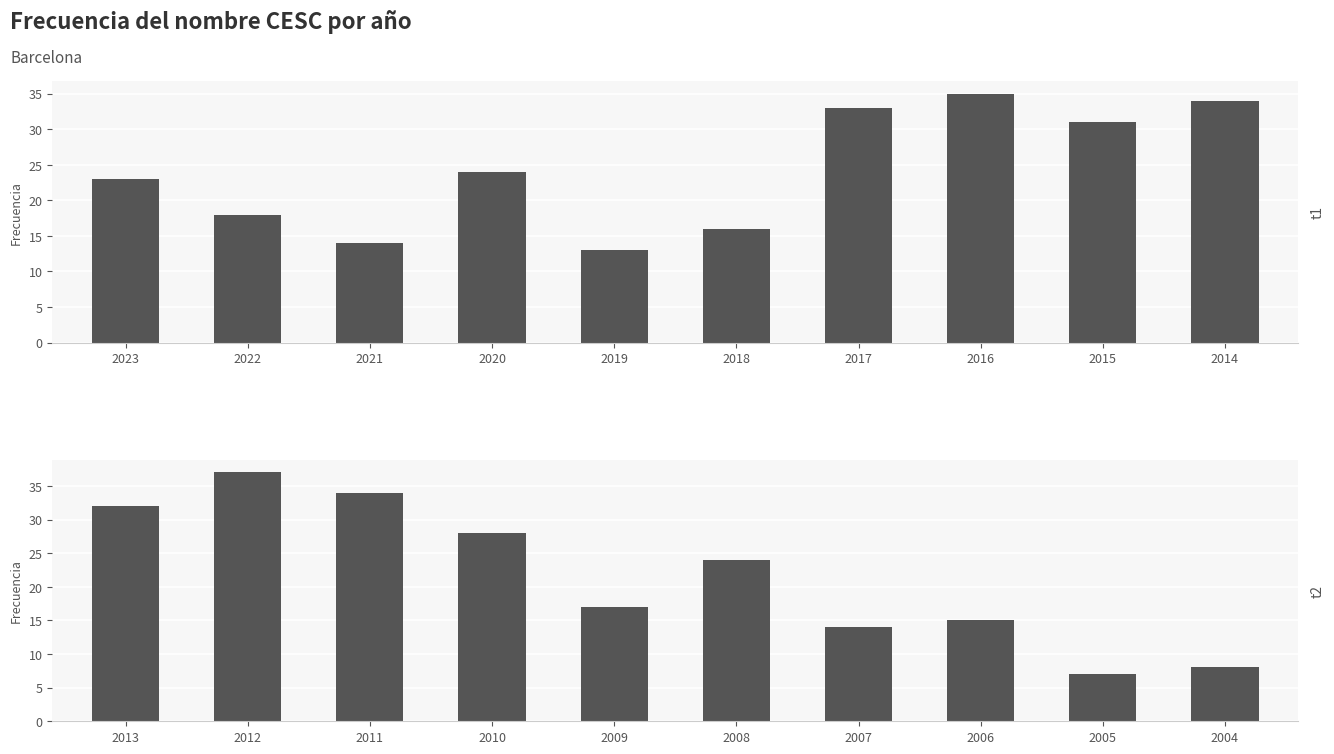

How many categories are shown in the chart?

10